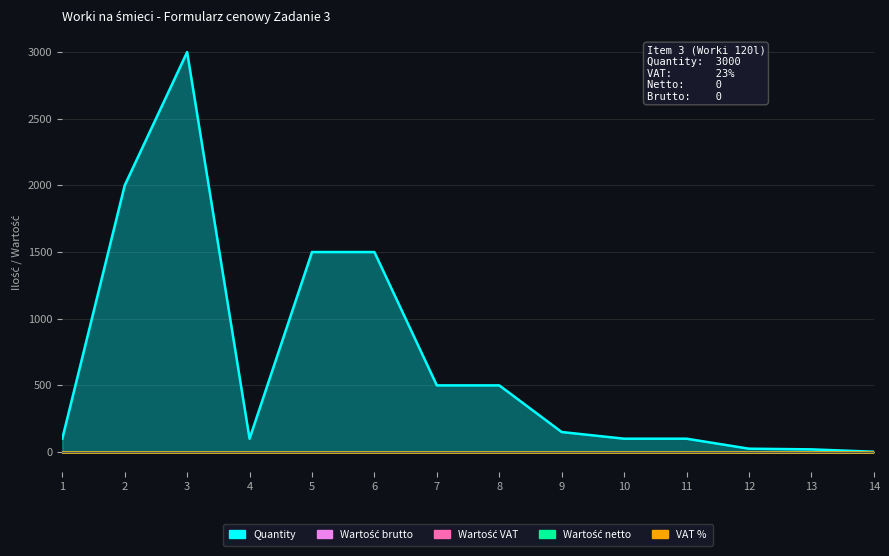

True or false: VAT % and Quantity cross at least once.

False